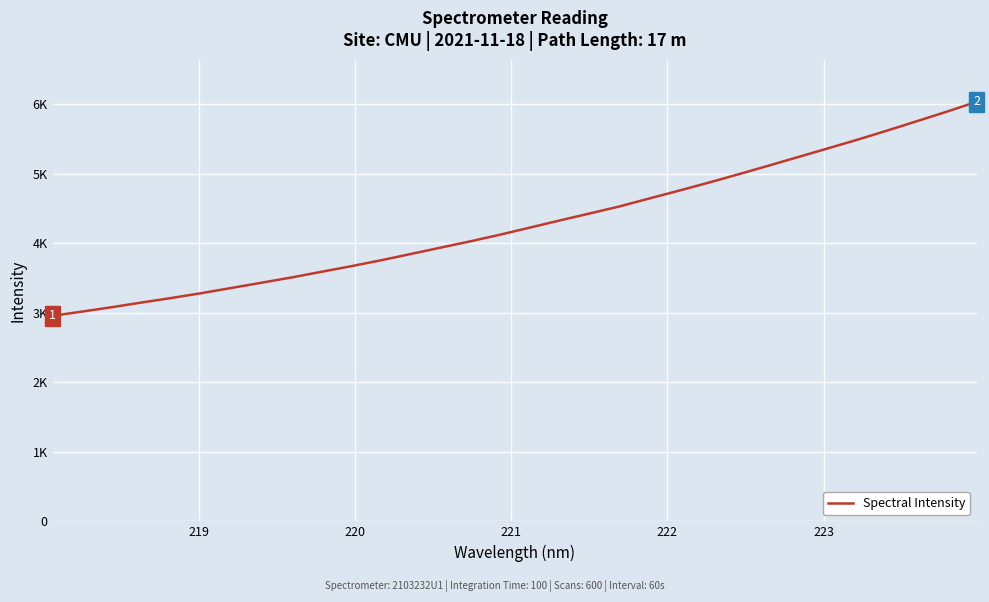

Is this an area chart (filled region under the line)?

No